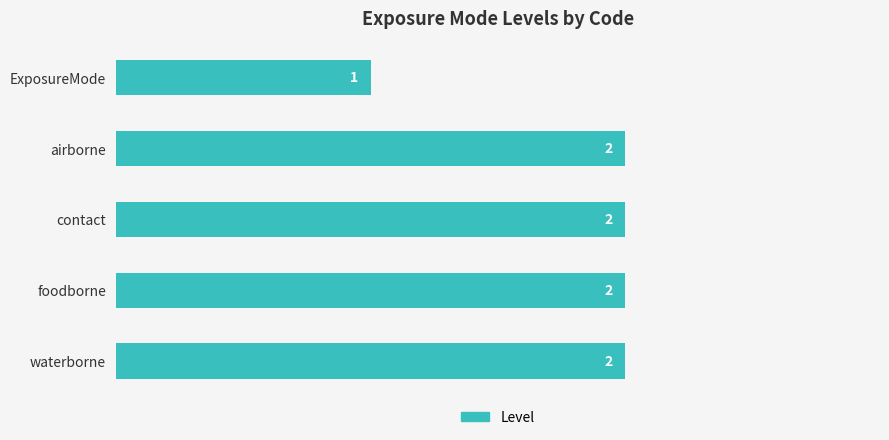

Count the values in the range 2 to 3.

4